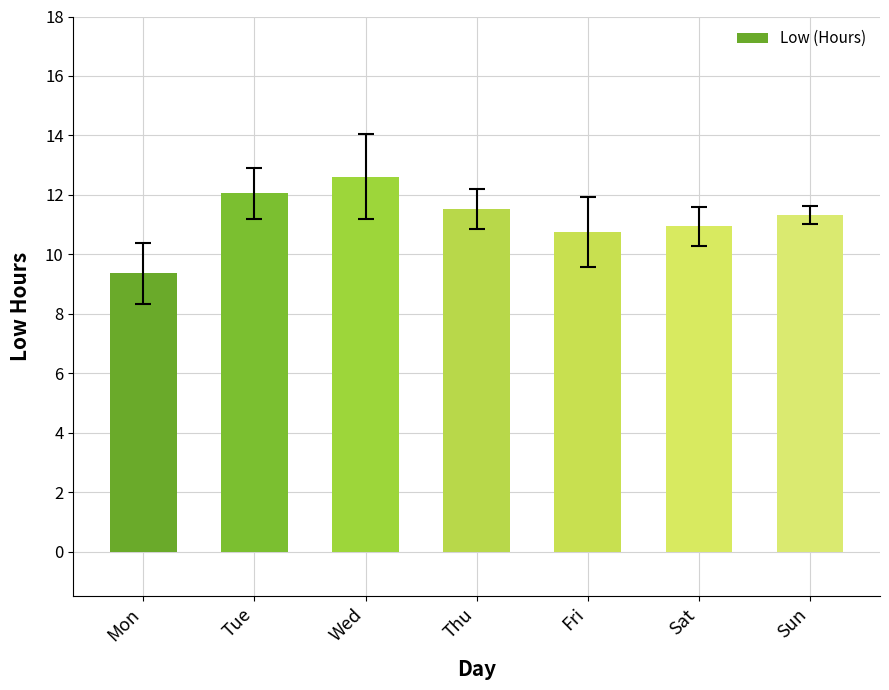

Reading left to right, extract all data points from this chart.

9.4	12.0	12.6	11.5	10.7	10.9	11.3